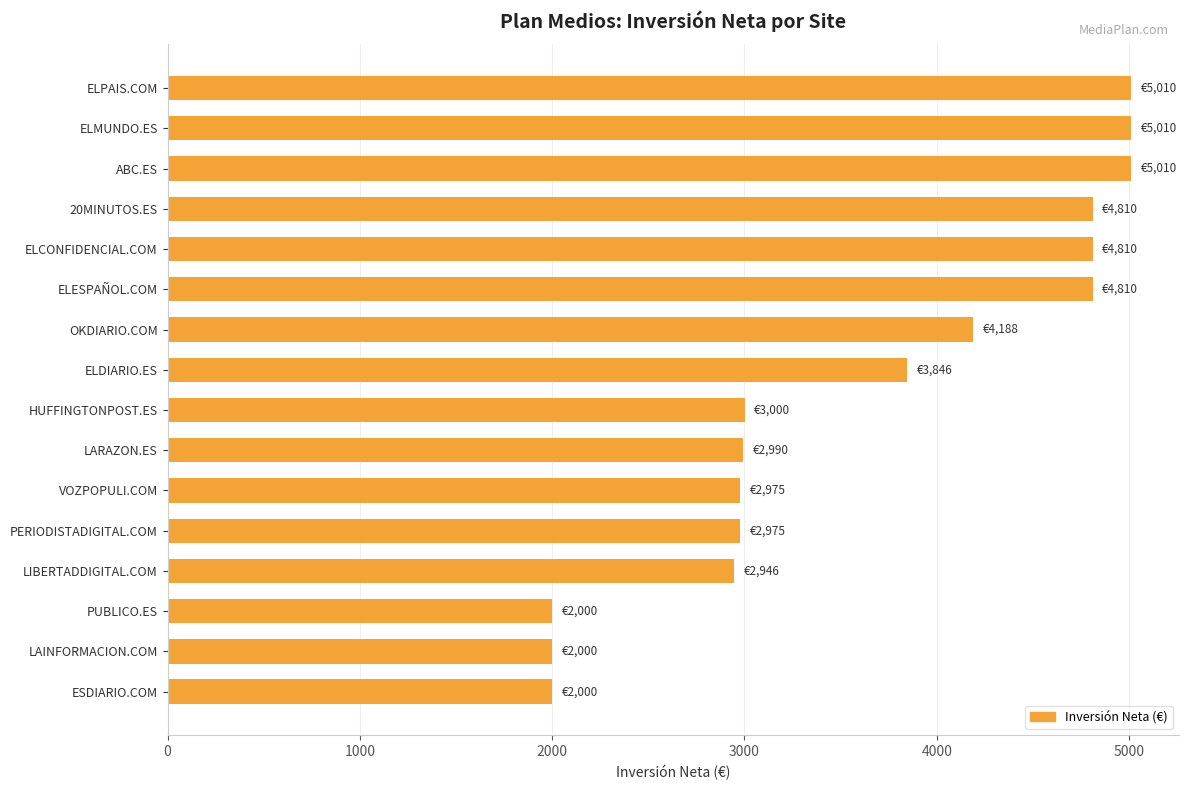

What is the difference between the values at PERIODISTADIGITAL.COM and ELPAIS.COM?

2035.0